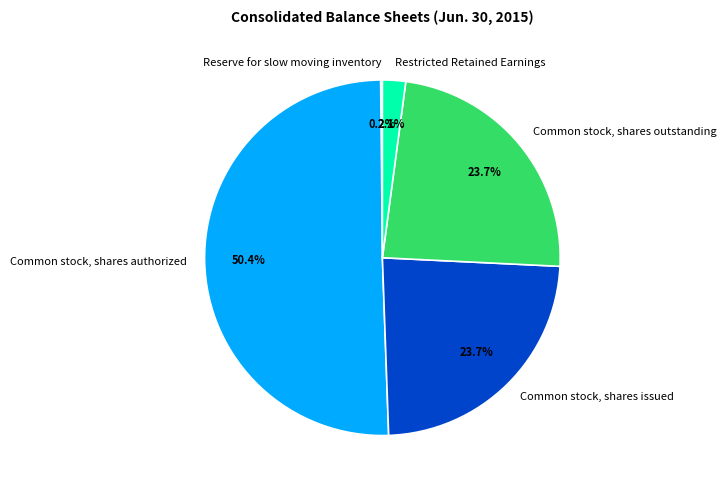

Does any single category account for the majority?

Yes